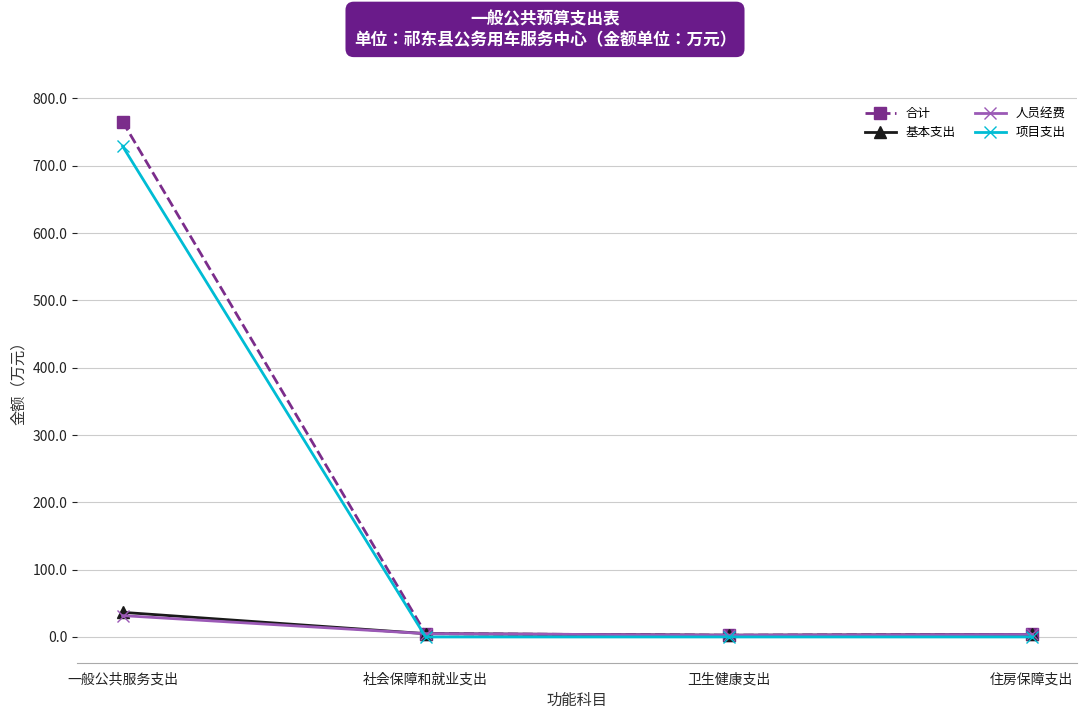

How many lines are shown in the chart?

4